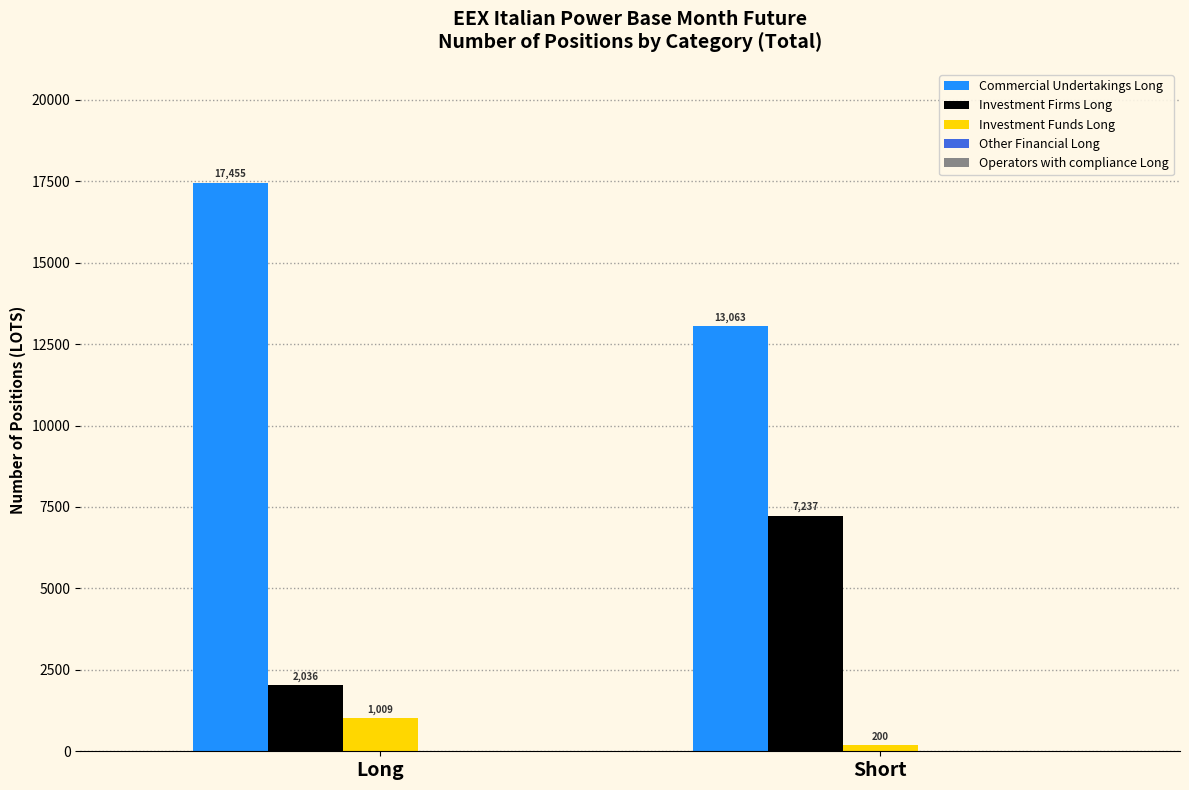

Which series has the largest range (max minus min)?

Investment Firms Long